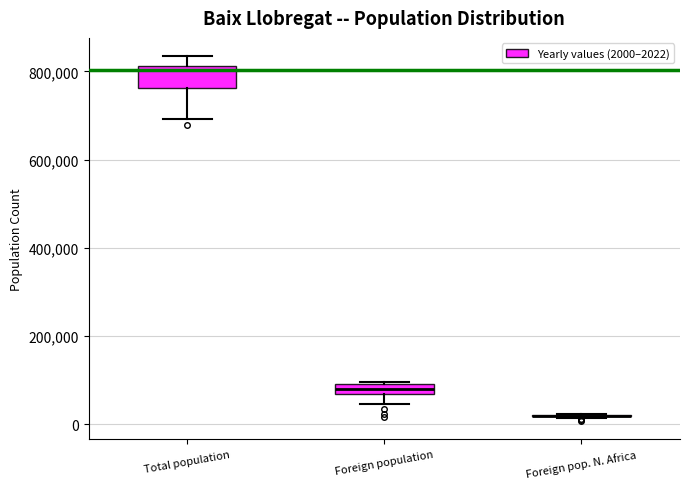

Where is the lower edge of the box for Total population on the y-axis? The values are not printed on the chart, so give them approximately, as read against the axis.

760000